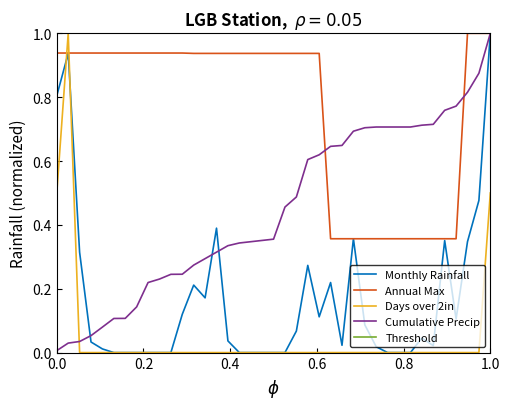

Which series has the largest total across all categories?

Threshold